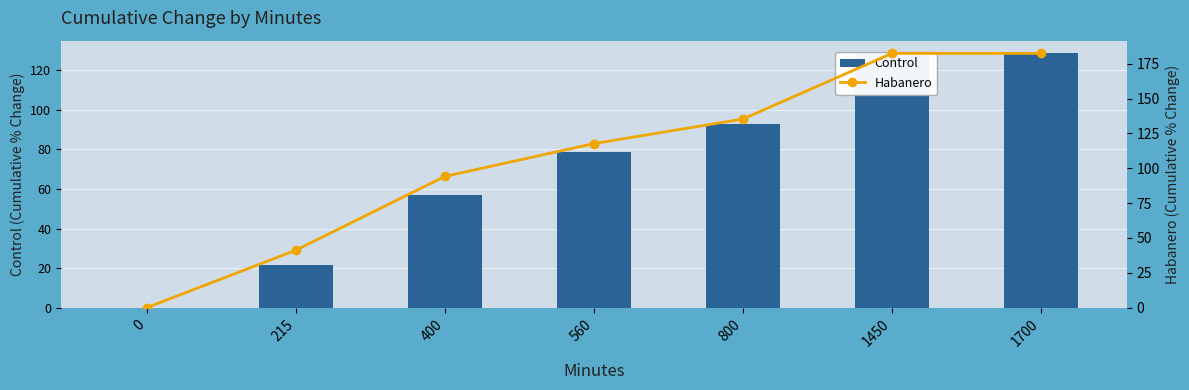

At which category is the sum across all series the highest?

1450